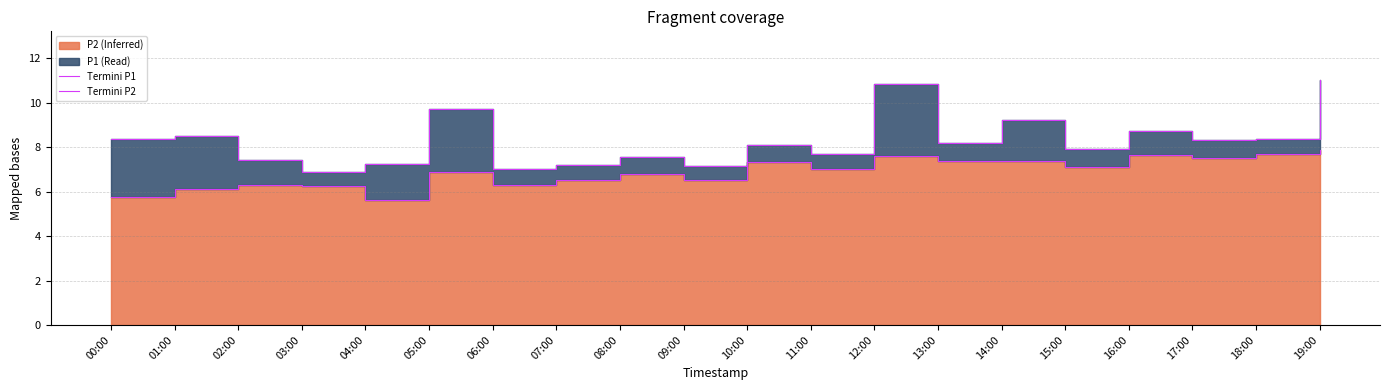

What is the label of the 19th point from the right?

01:00